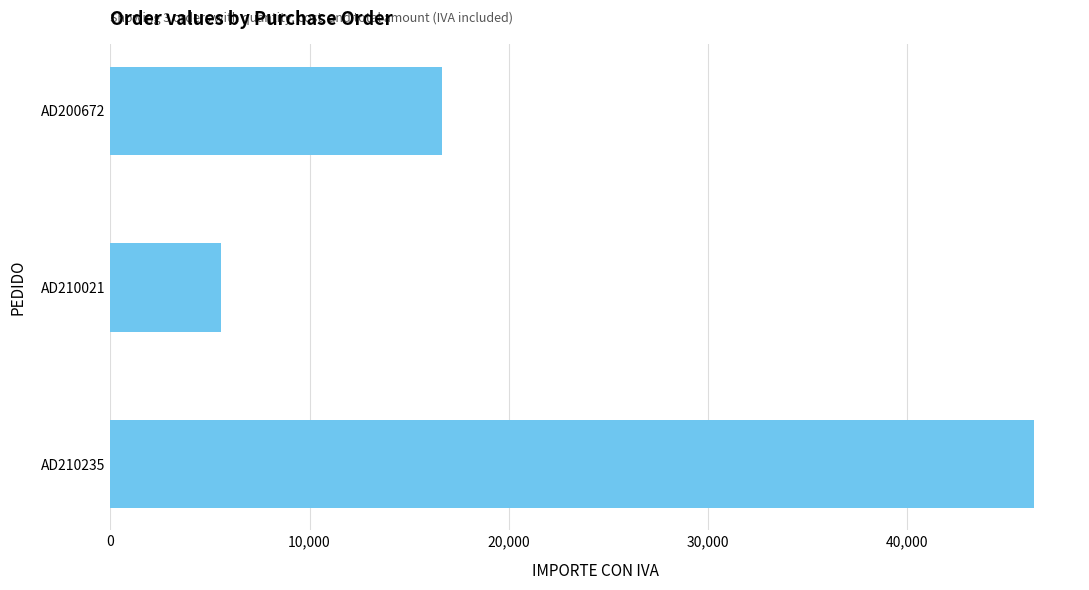

How many values exceed 16648?

2